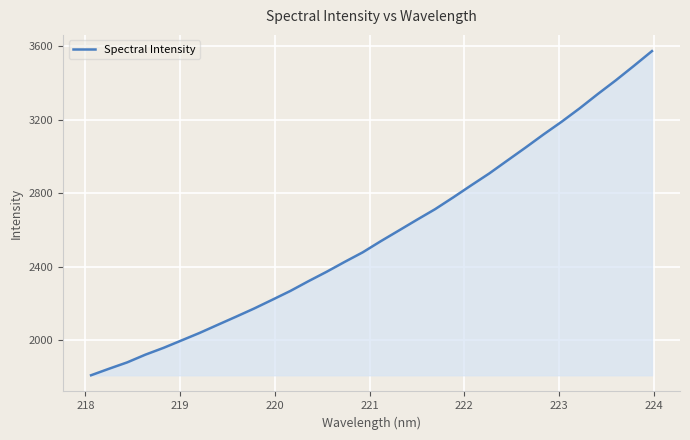

What is the difference between the maximum and minimum values?

1764.5